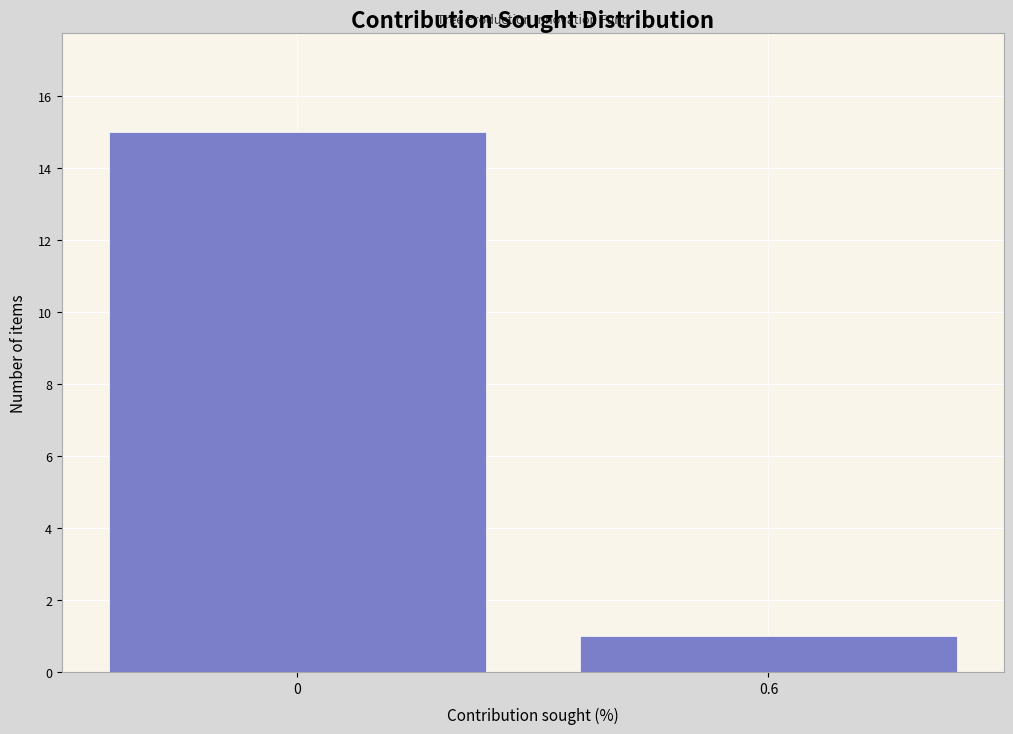

Reading left to right, what are all the values shown in this chart?

0=15	0.6=1